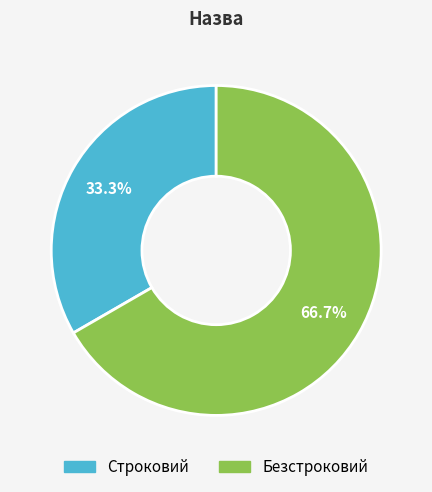

Does Безстроковий represent more than half of the total?

Yes